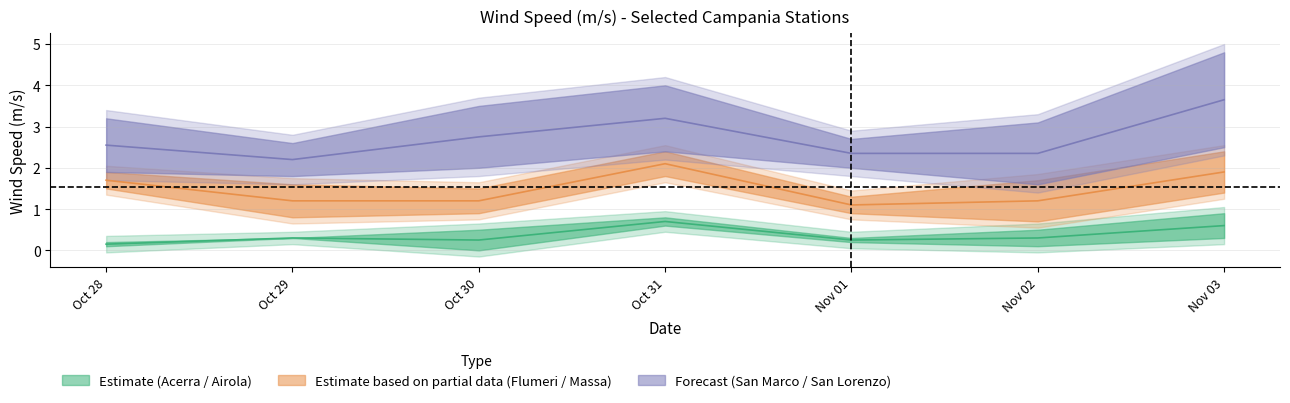

Reading right to left, list all the values displayed in this chart.

San Marco dei Cavoti 724: 4.8	3.1	2.7	4.0	3.5	2.6	3.2
Acerra 26: 0.3	0.5	0.2	0.6	0.0	0.3	0.1
Airola 154: 0.9	0.1	0.3	0.8	0.5	0.3	0.2
Flumeri 538: 2.4	1.7	1.3	2.4	1.5	1.6	1.9
Massa di Faicchio 201: 1.4	0.7	0.9	1.8	0.9	0.8	1.5
San Lorenzo Maggiore 72: 2.5	1.6	2.0	2.4	2.0	1.8	1.9